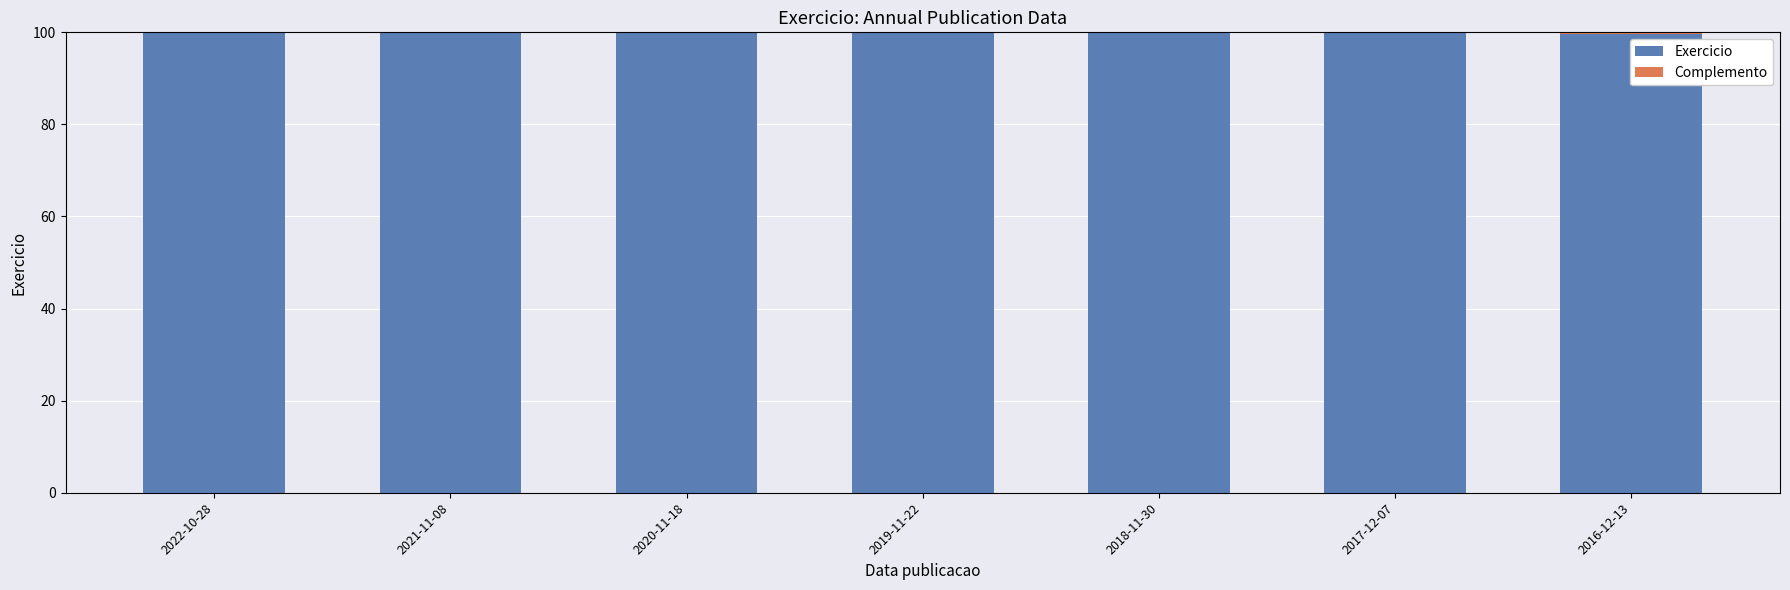

Count the number of data series in this chart.

2